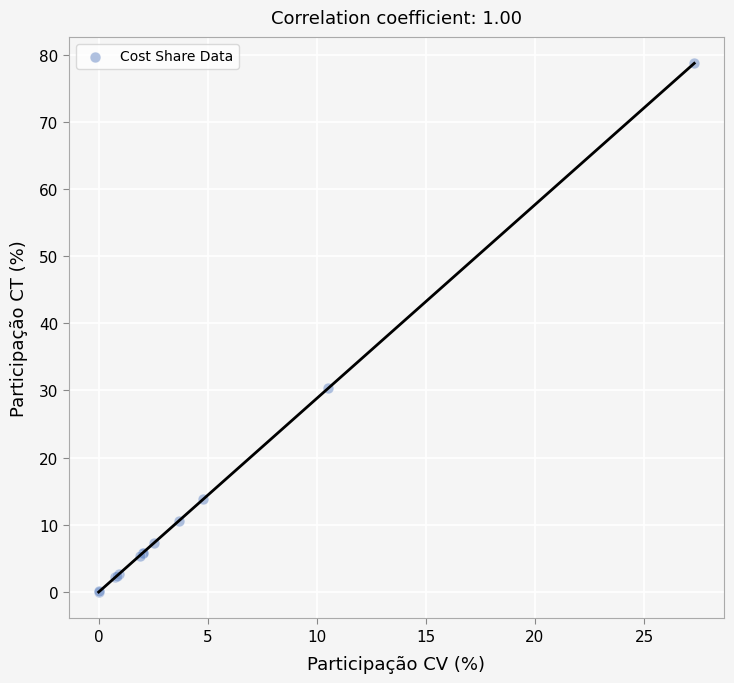

What Y value in the scatter plot is closest to 39?

30.3